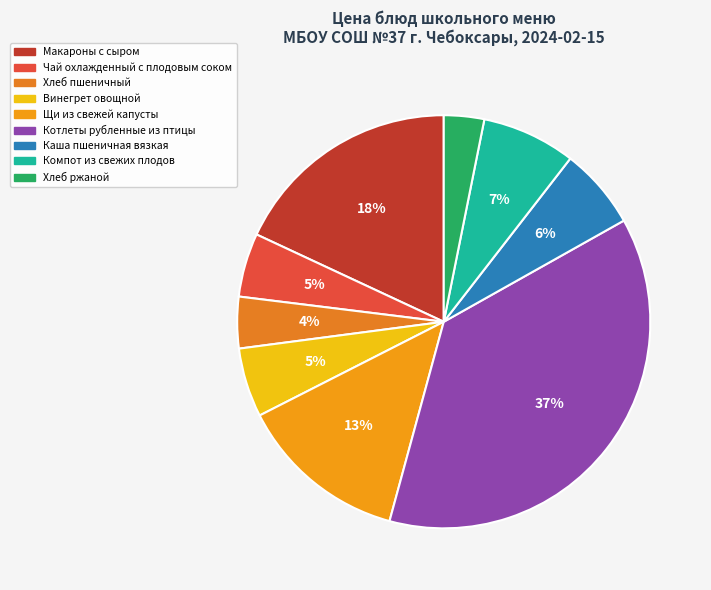

To the nearest percent, what percentage of the pie is Компот из свежих плодов?

7%